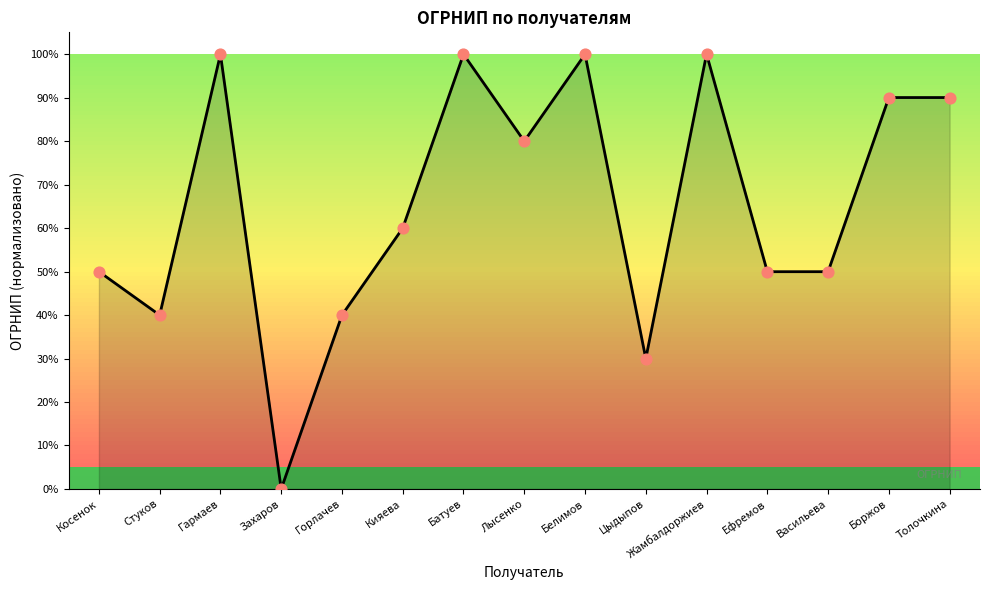

Approximately how many times larger is the value at Ефремов compared to Стуков?

1.2